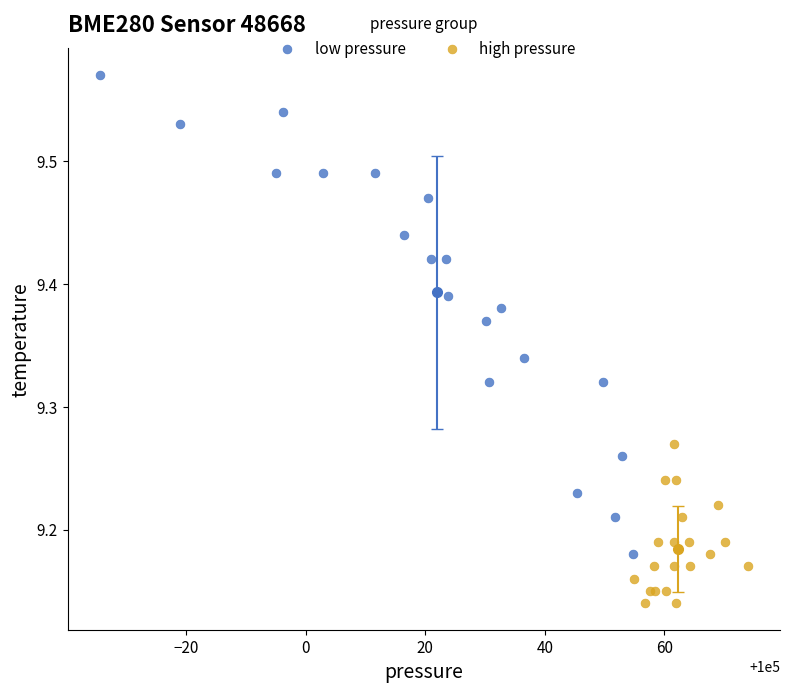

Which series has the widest spread of Y values?

low pressure